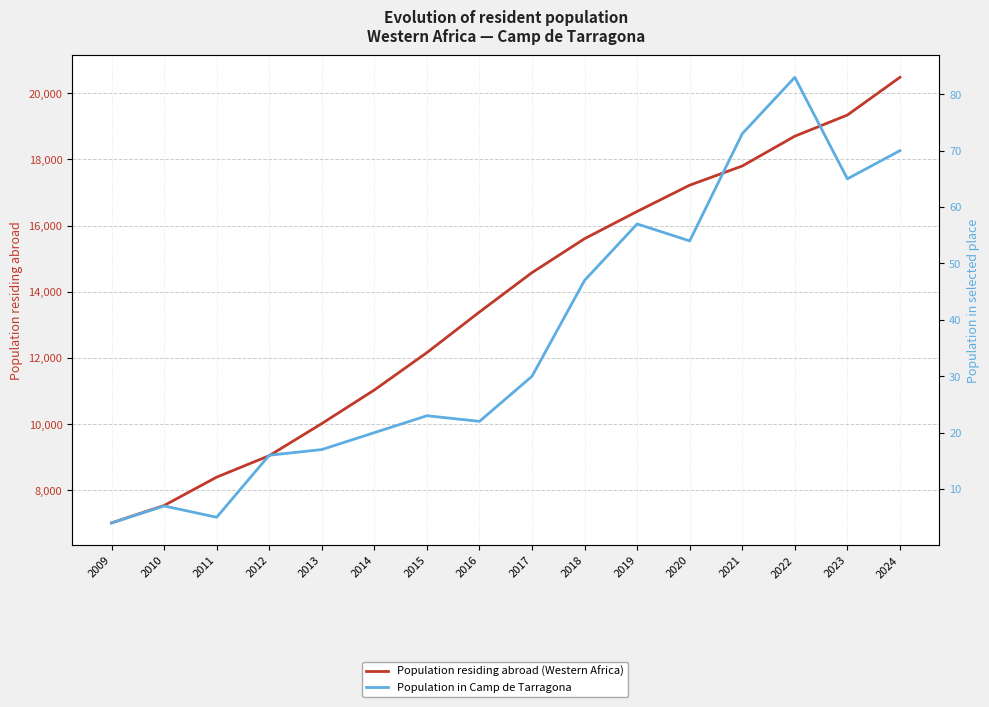

What is the sum of the Population residing abroad (Western Africa) values at 2016 and 2021?

31184